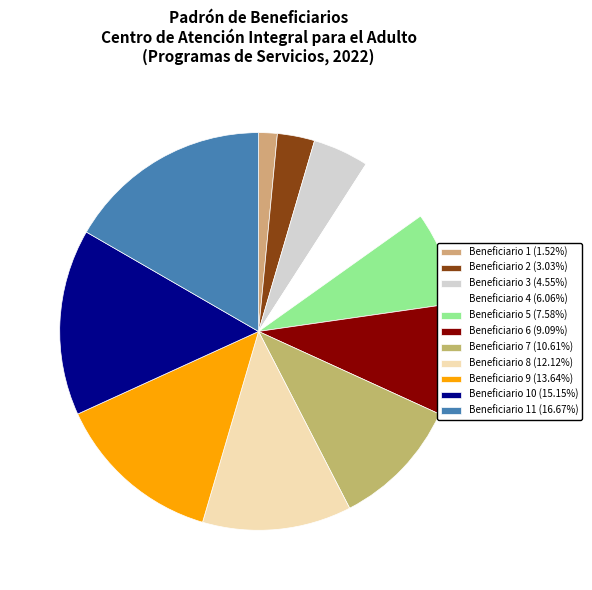

How many segments does this pie chart have?

11